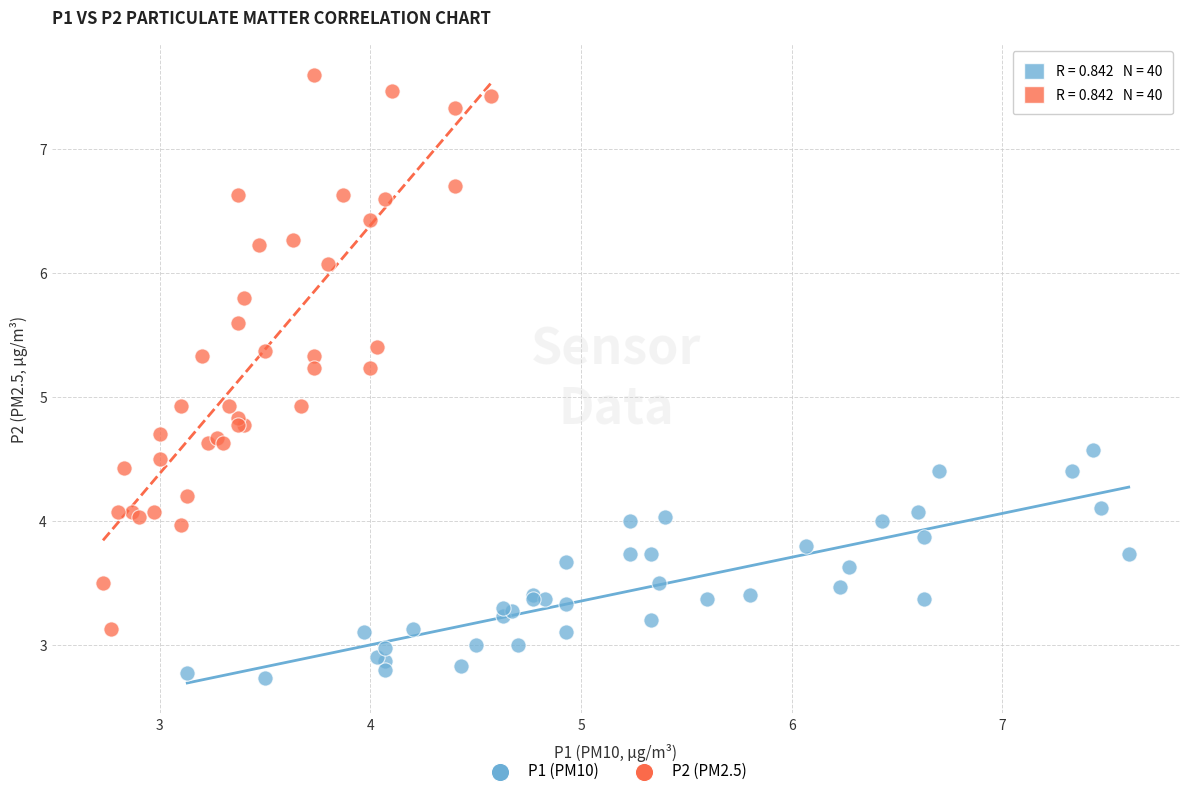

Which series has the widest spread of Y values?

P2 (PM2.5)